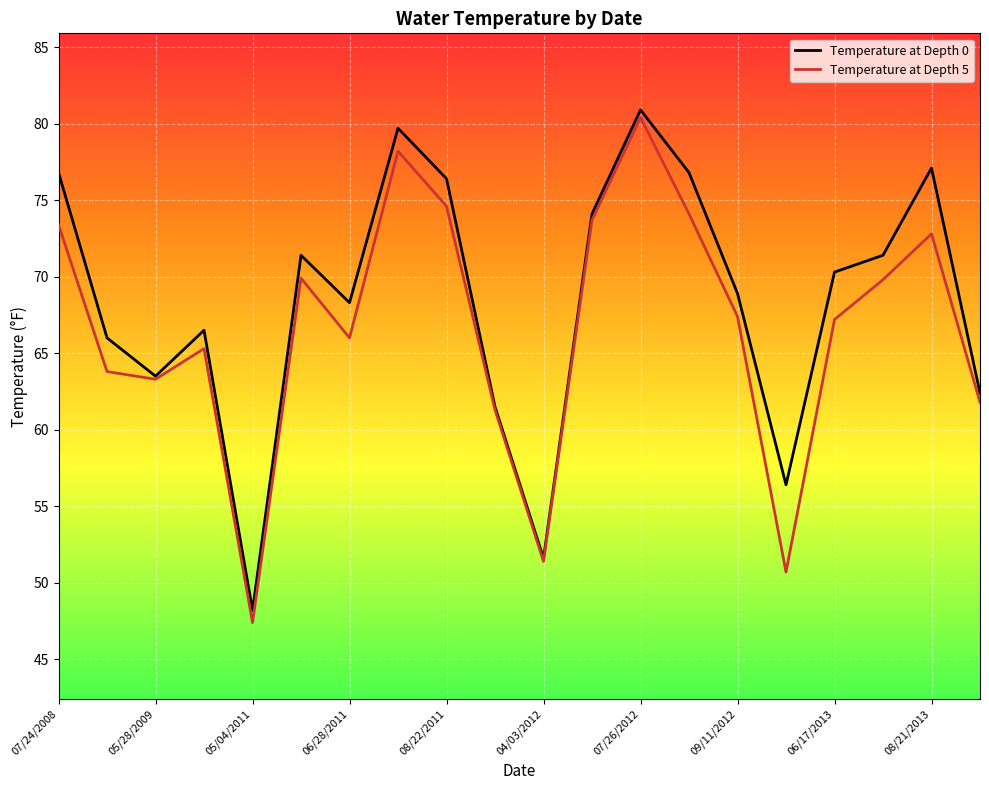

Which series has the largest total across all categories?

Temperature at Depth 0